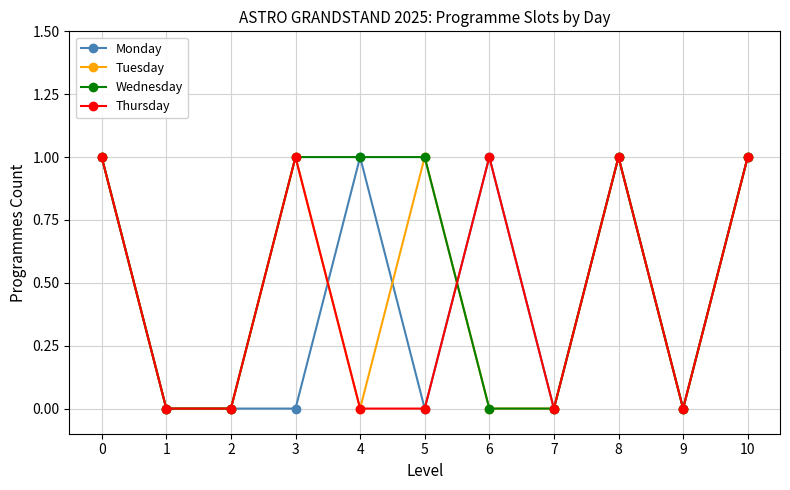

Is the value of Tuesday at 3 greater than the value of Monday at 5?

Yes